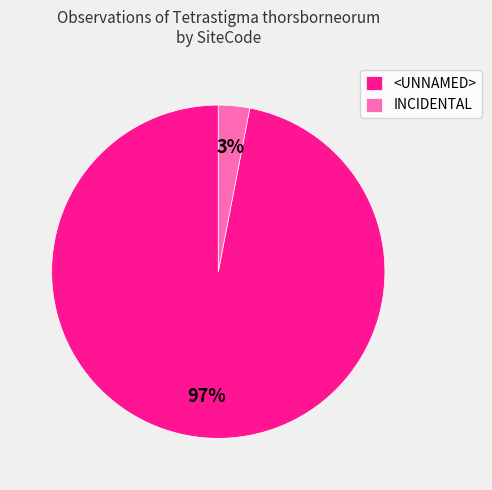

Is there a majority slice in this chart?

Yes